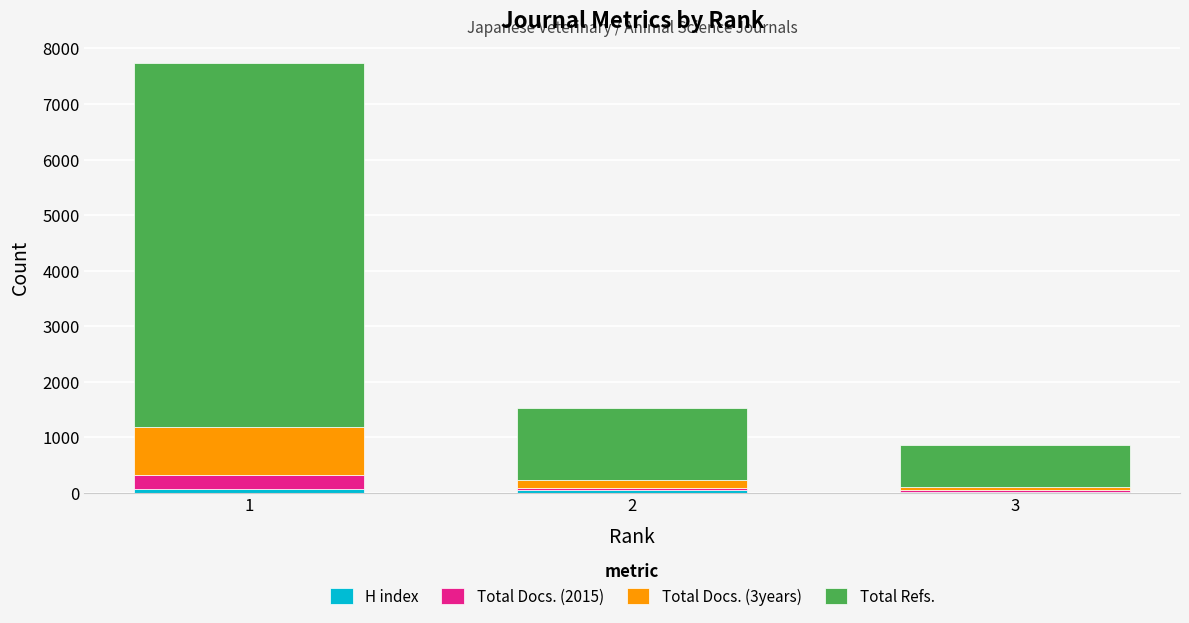

Are the bars grouped side by side (vs. stacked)?

No